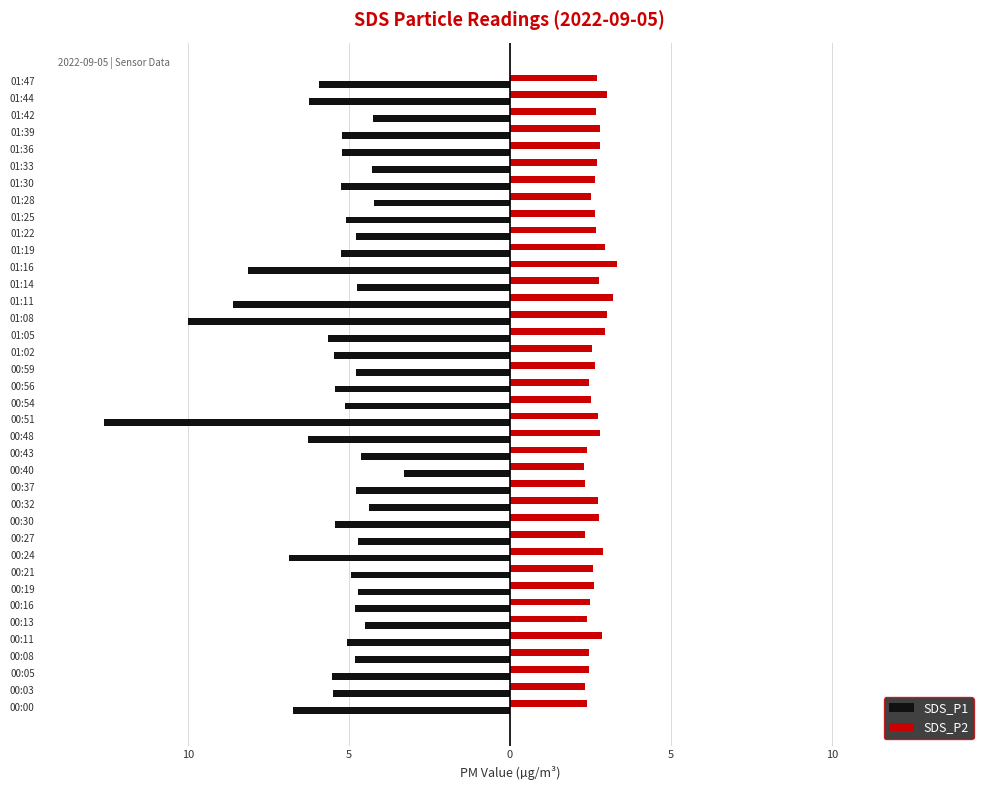

What are all the series names shown in the legend?

SDS_P1, SDS_P2